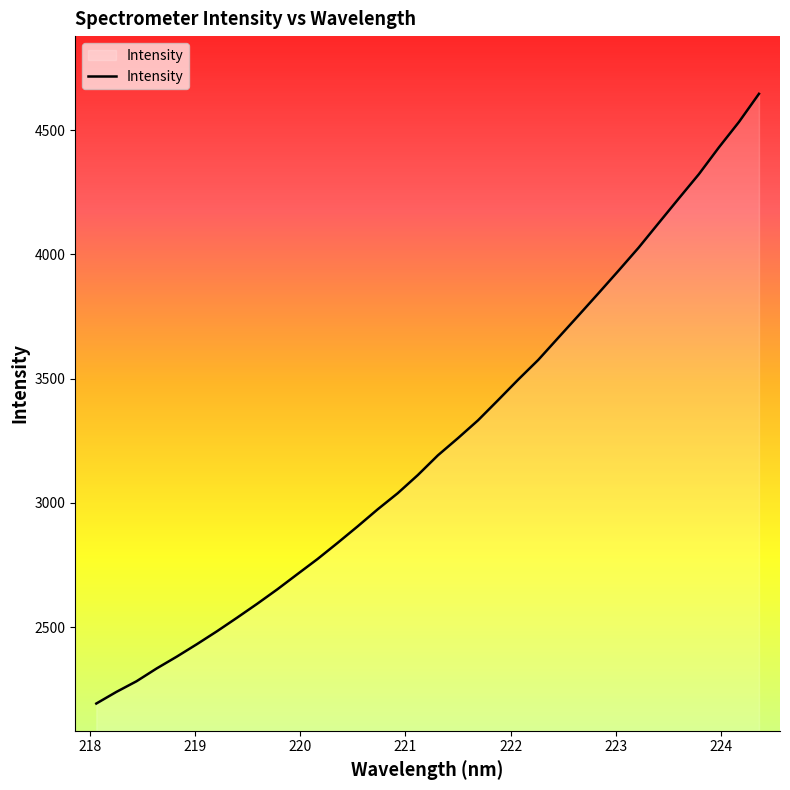

What is the smallest value displayed?

2192.1